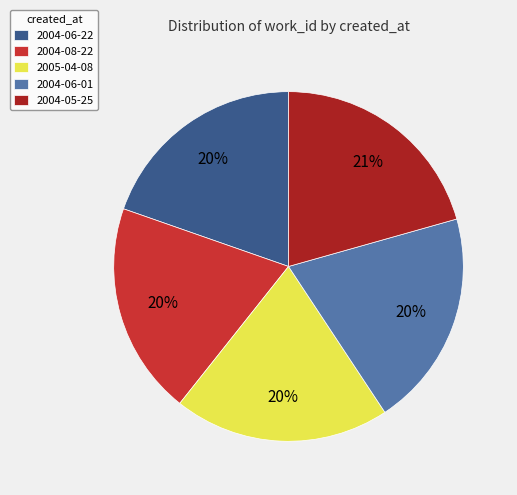

What is the largest slice in the pie chart?

2004-05-25